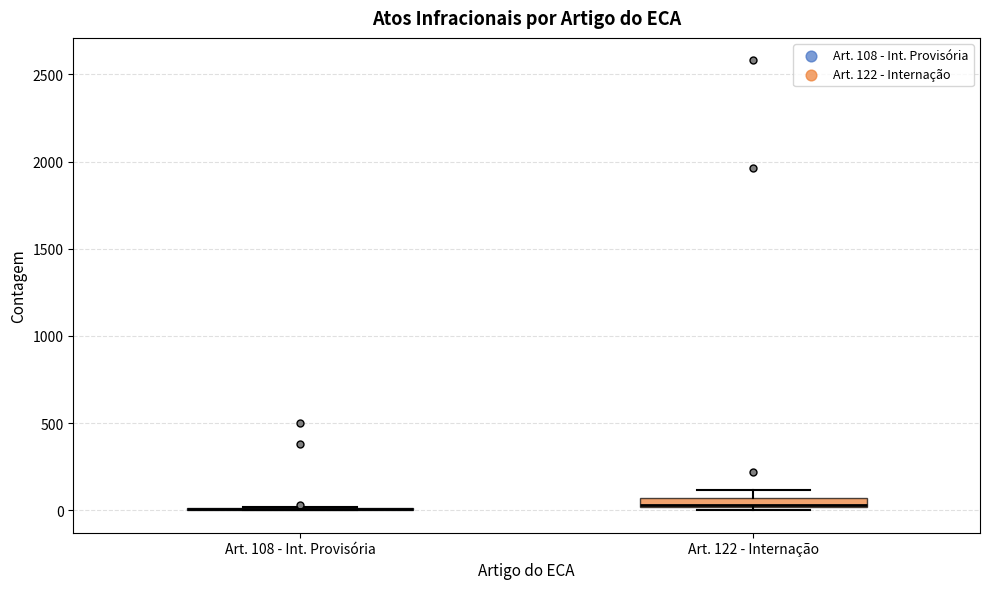

Where is the lower edge of the box for Art. 122 - Internação on the y-axis? The values are not printed on the chart, so give them approximately, as read against the axis.

0